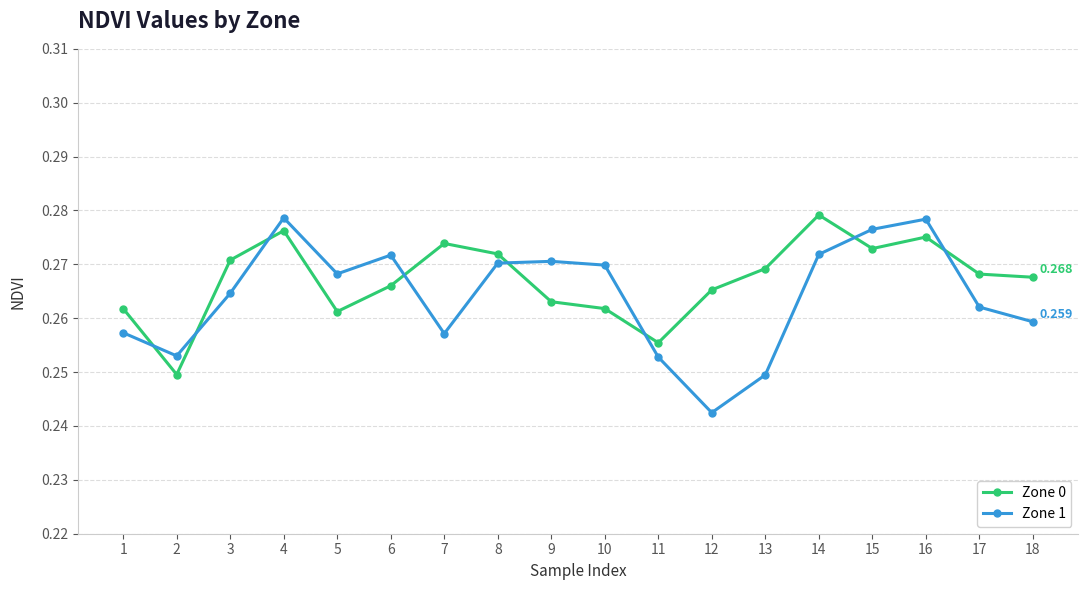

How many intersections are there between Zone 0 and Zone 1?

8